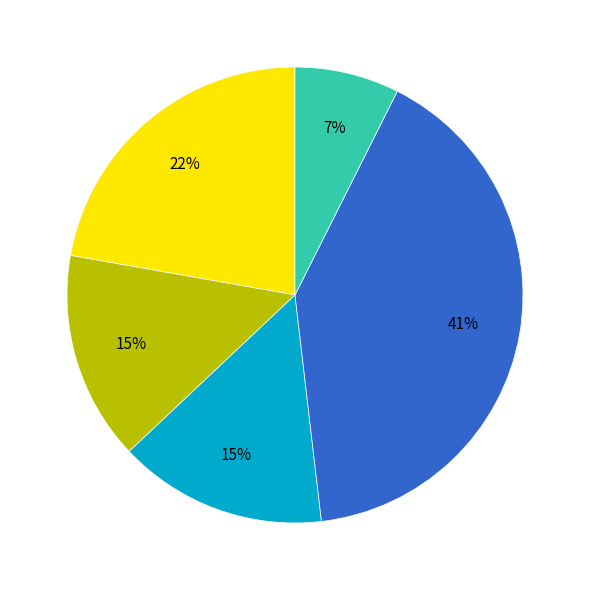

Is there a majority slice in this chart?

No